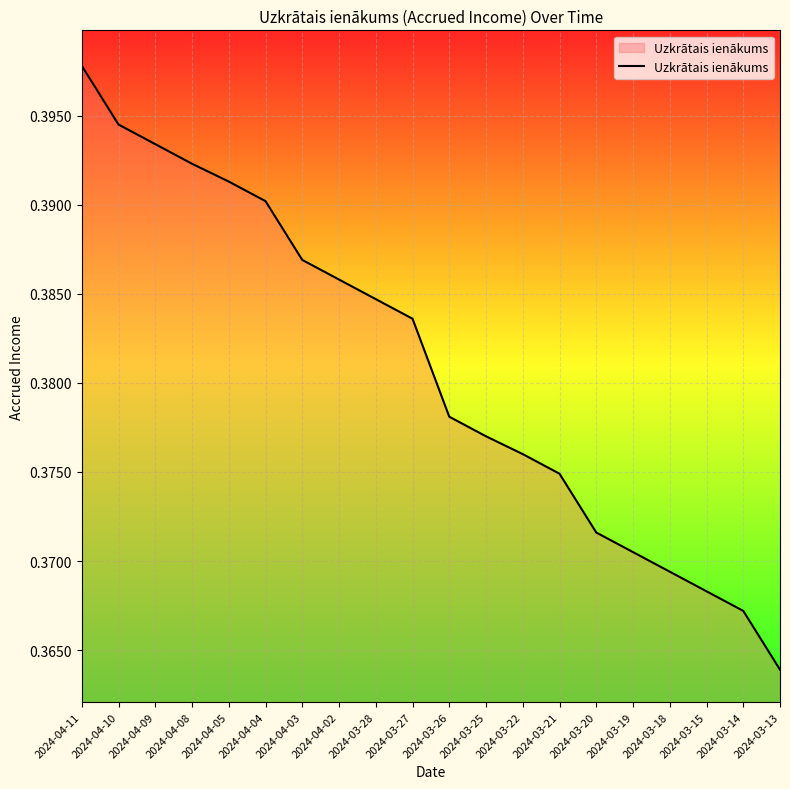

Is this an area chart (filled region under the line)?

No